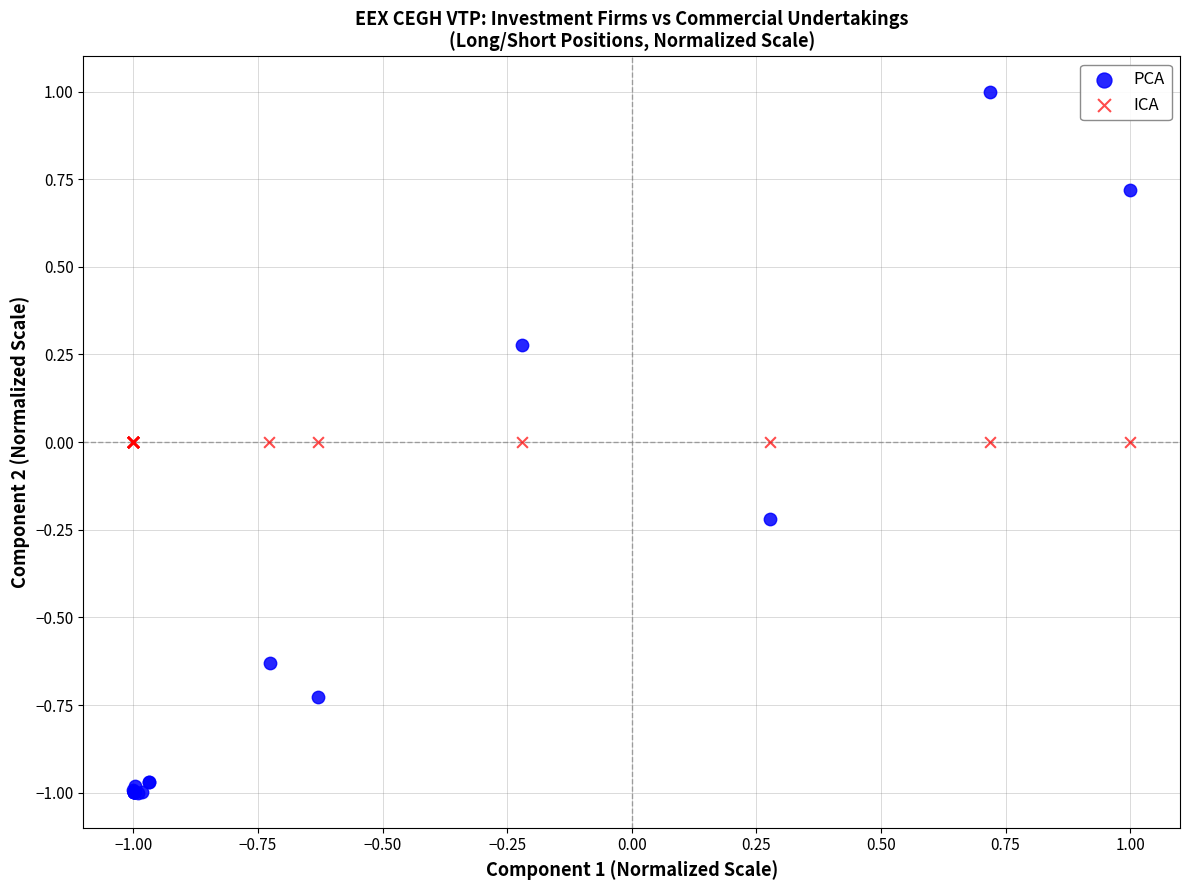

What are all the series names shown in the legend?

PCA, ICA